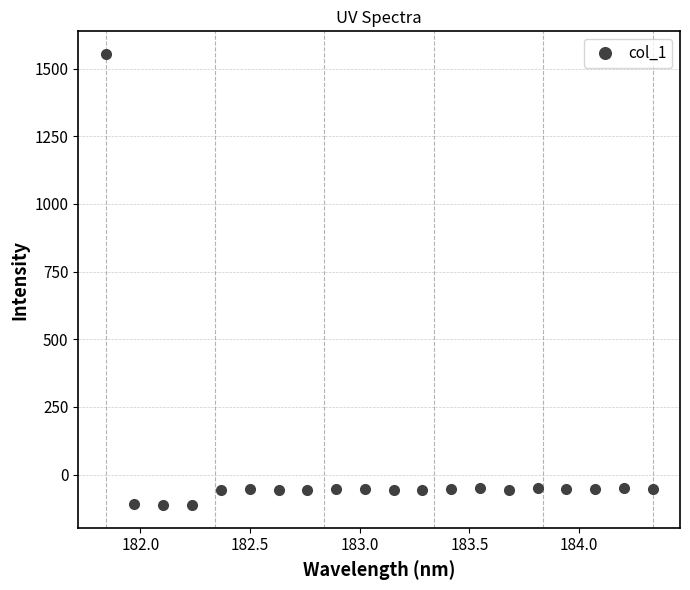

What is the smallest value displayed?

-113.3